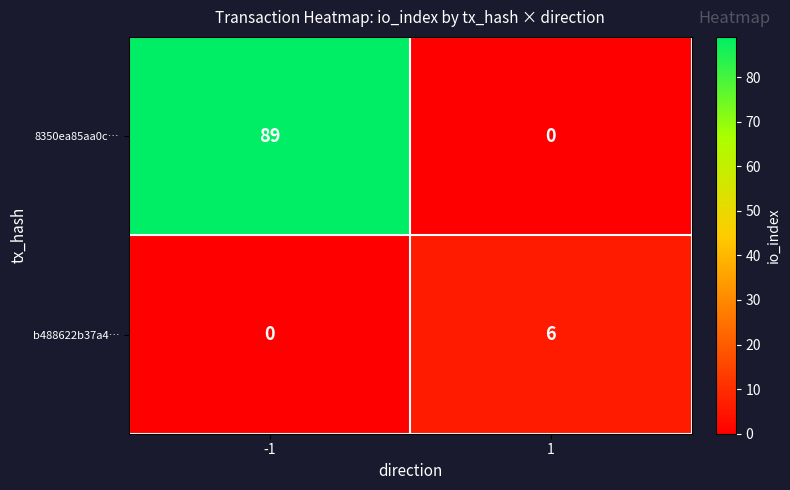

Is it true that 8350ea85aa0c… equals 21 at -1?

False